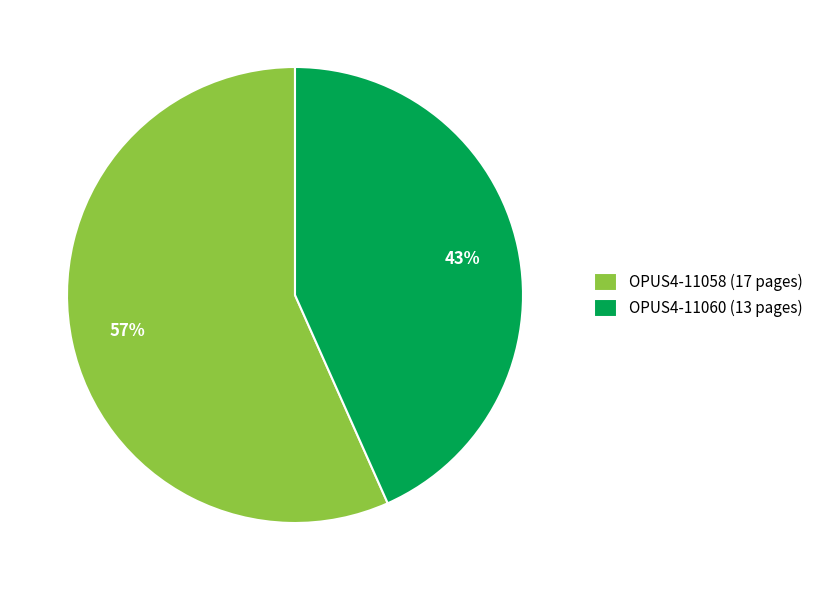

The OPUS4-11060 slice represents 55% of the pie. True or false?

False